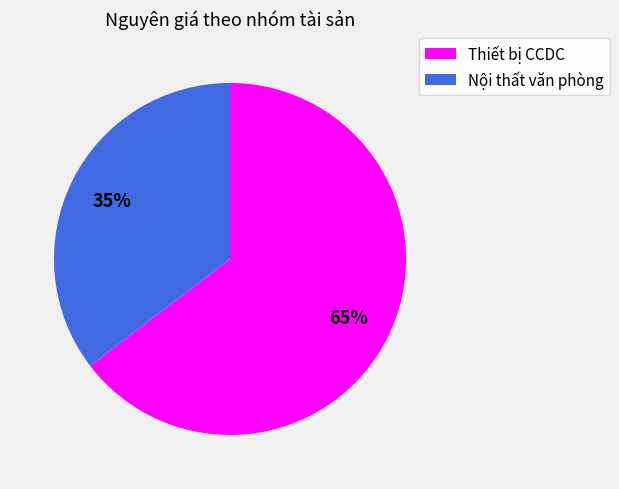

To the nearest percent, what percentage of the pie is Nội thất văn phòng?

35%